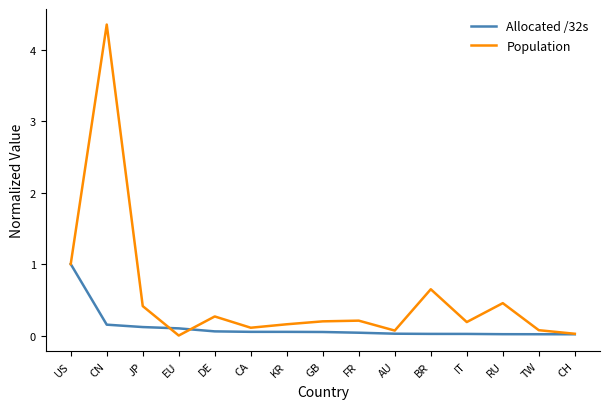

What position from the right is CN?

14